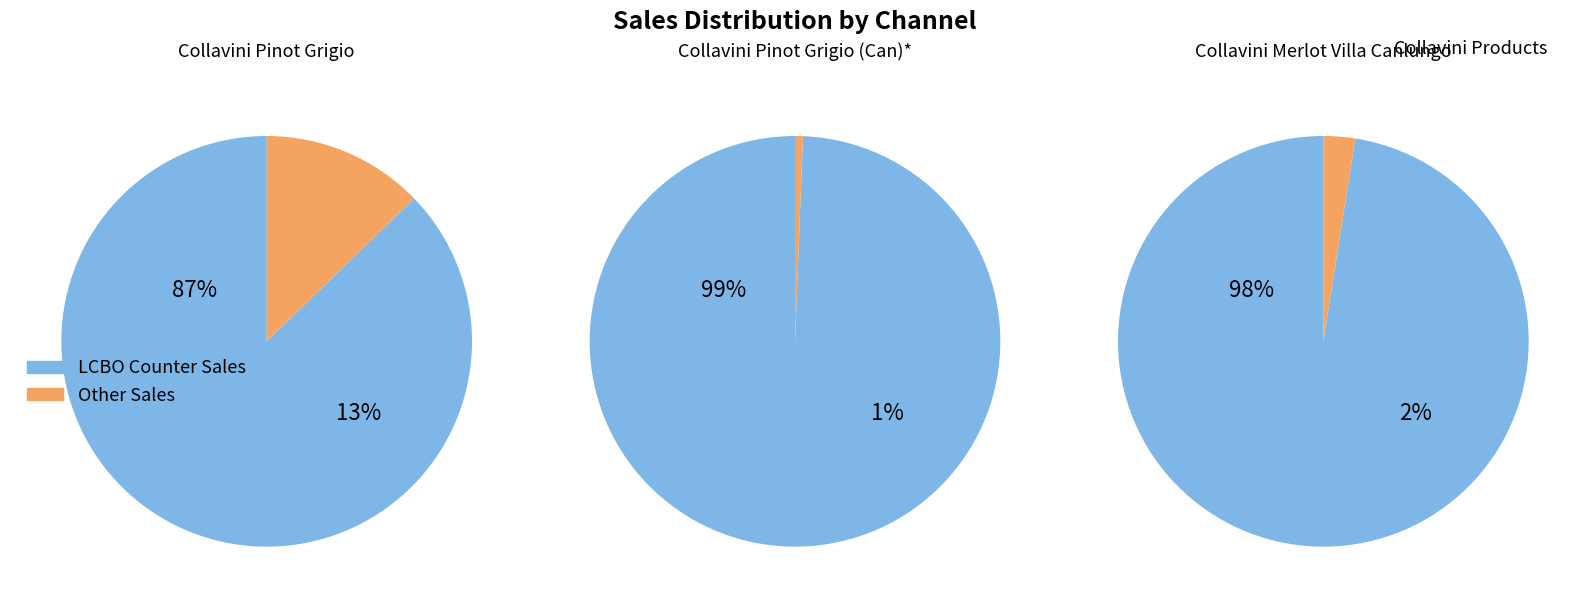

Count the number of slices in the pie.

6